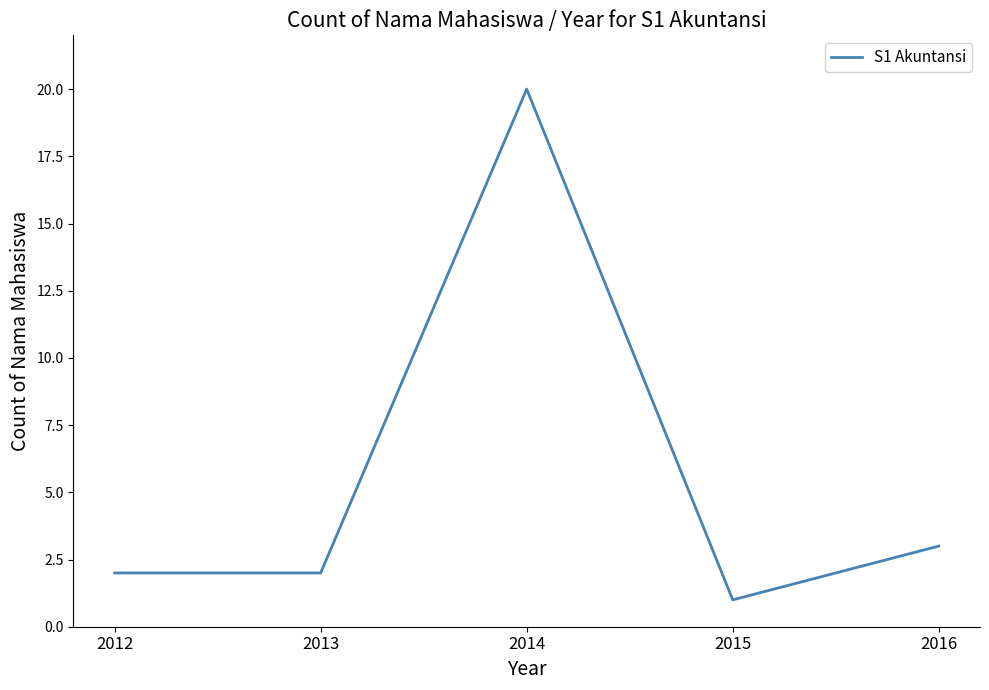

What is the change in value from 2012 to 2014?

+18